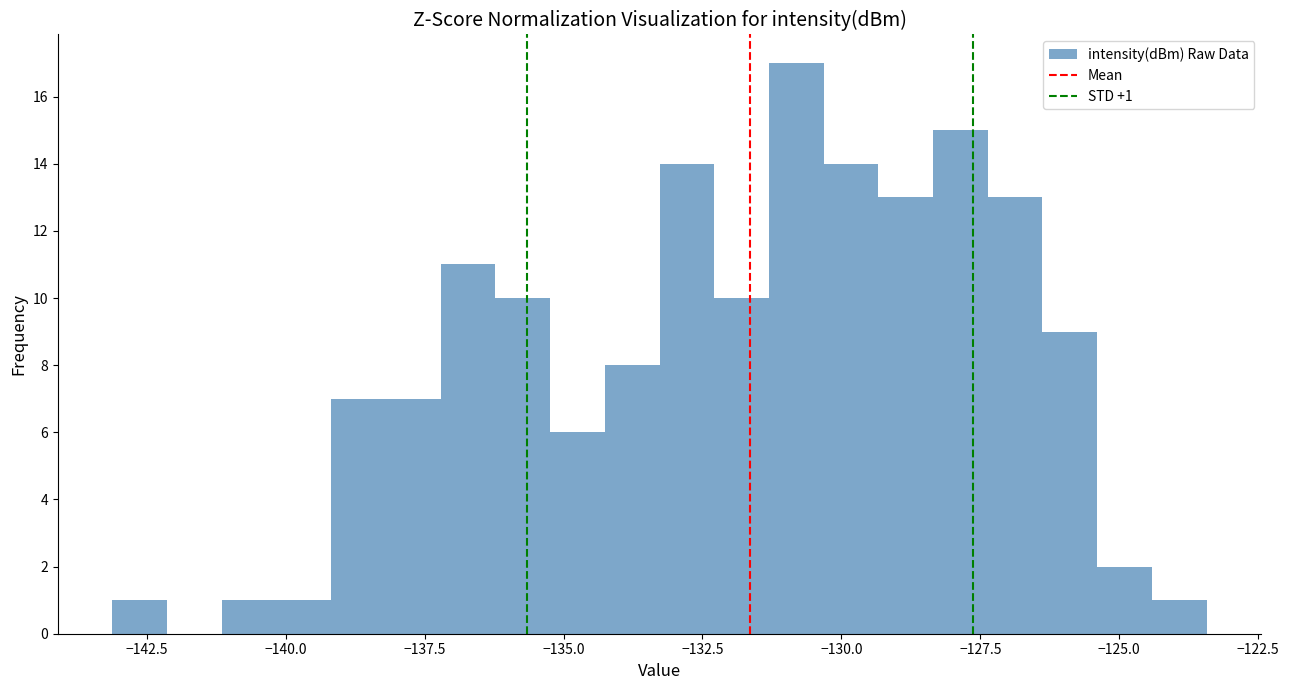

Around what value on the x-axis is the tallest bar? Give the approximate position of its centre, as read against the axis.

-131.0